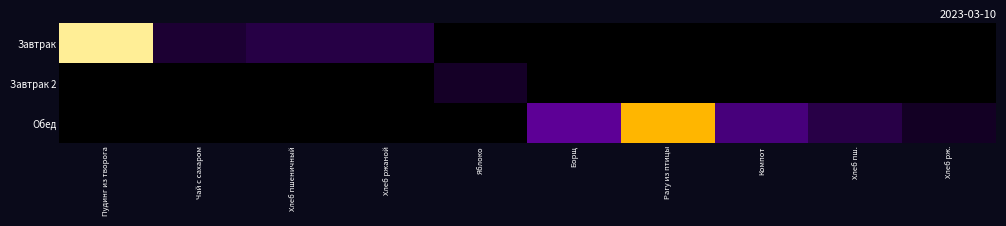

At which category does the chart reach its minimum across all series?

Яблоко